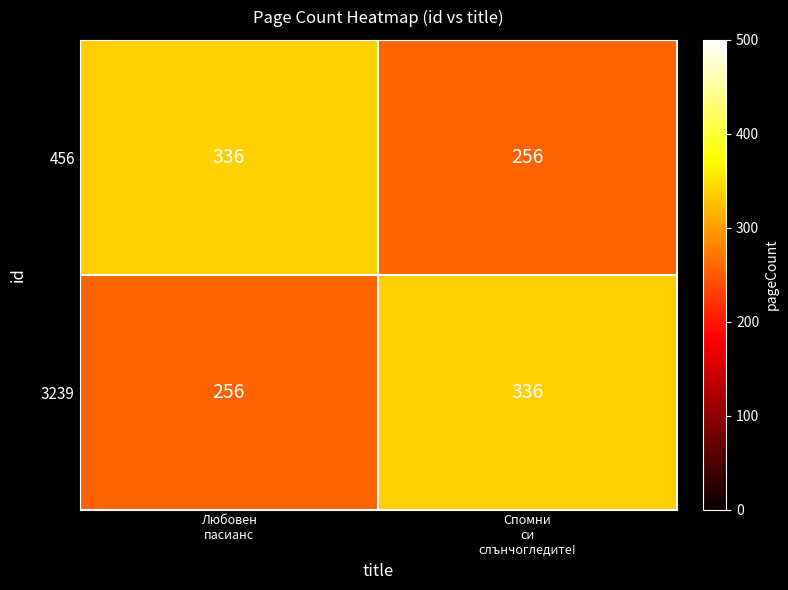

What is the difference between the maximum and minimum values in the 3239 series?

80